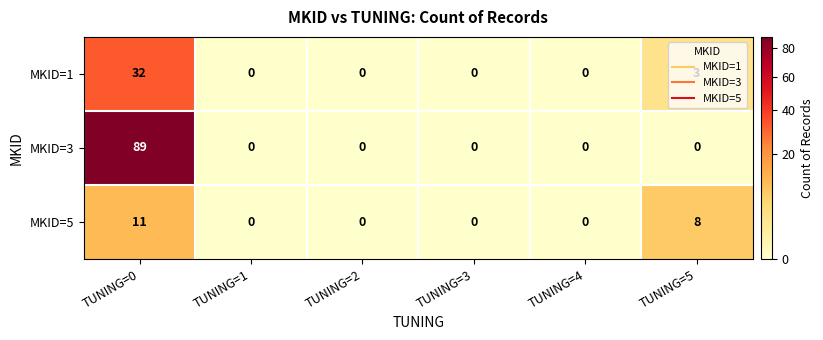

What is the sum of all MKID=1 values?

35